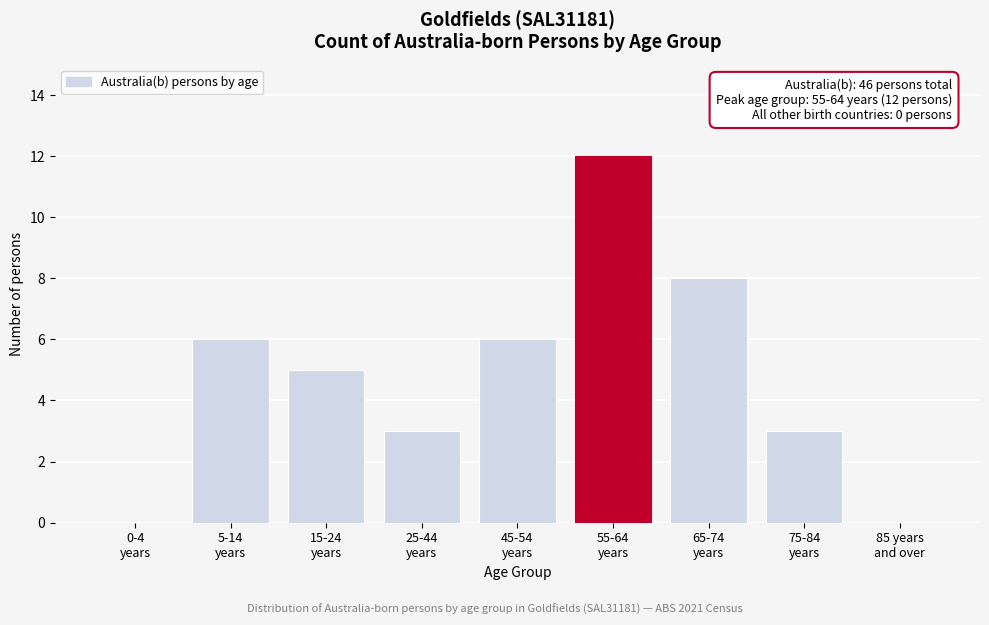

What is the sum of all values?

43